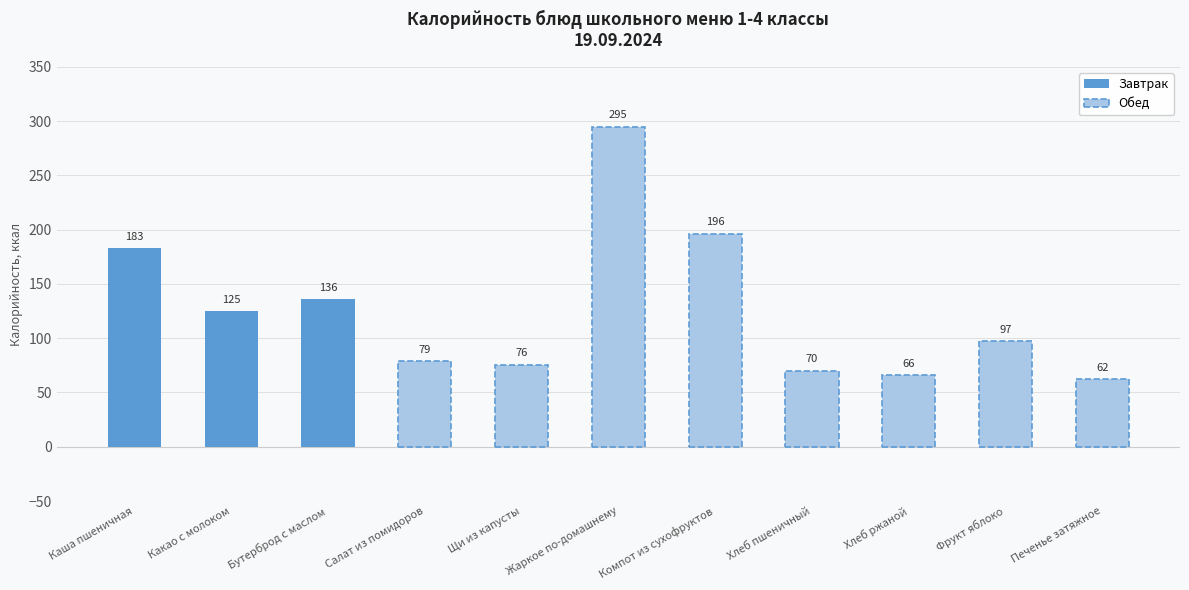

Reading left to right, what are all the values shown in this chart?

183.0	125.0	136.0	78.6	75.7	295.0	196.4	70.1	66.0	97.0	62.0